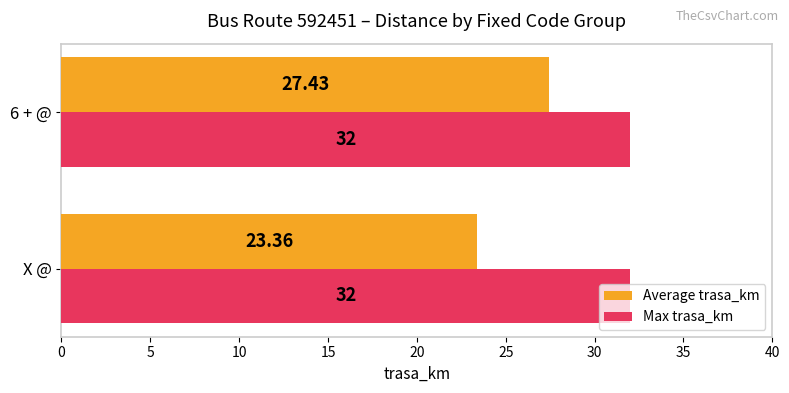

Which series changed the most between X @ and 6 + @?

Average trasa_km